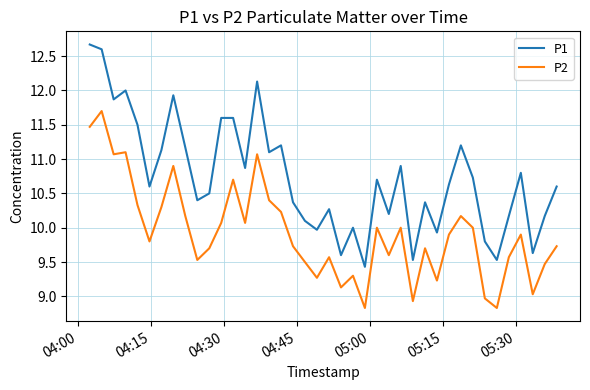

True or false: P2 and P1 intersect in this chart.

False